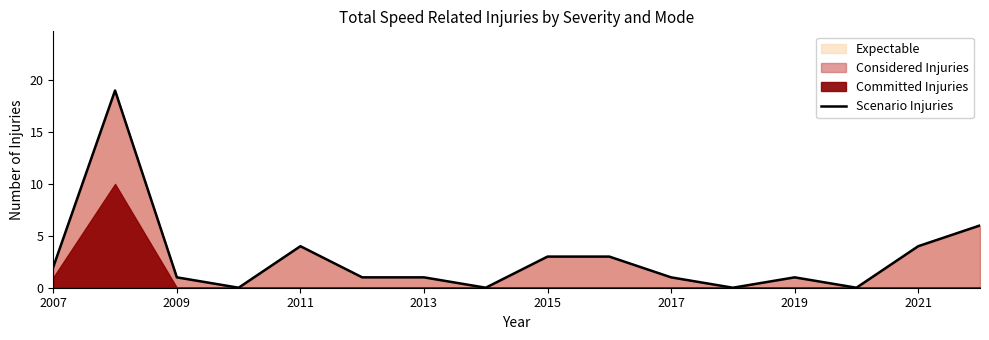

What is the maximum value for Scenario Injuries?

19